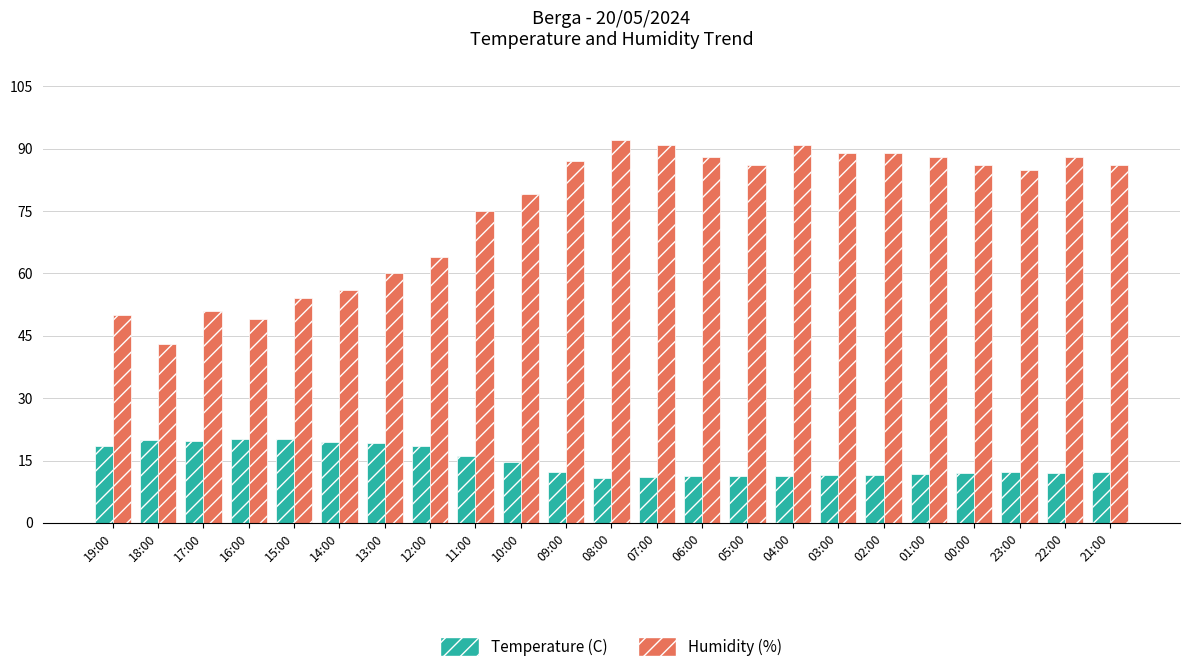

What is the average value of the Temperature (C) series?

14.7